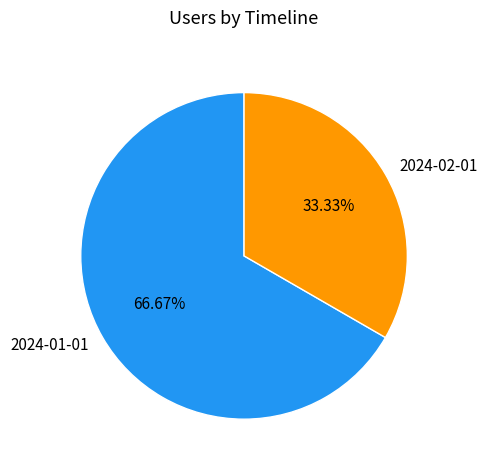

Is it true that 2024-01-01 is 67% of the pie?

True